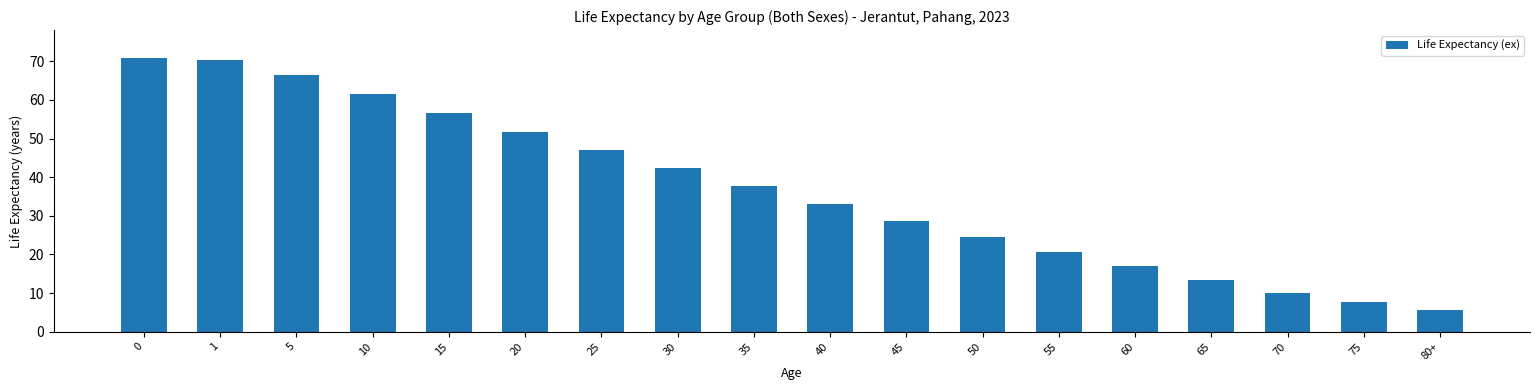

What is the difference between the maximum and minimum values?

65.4